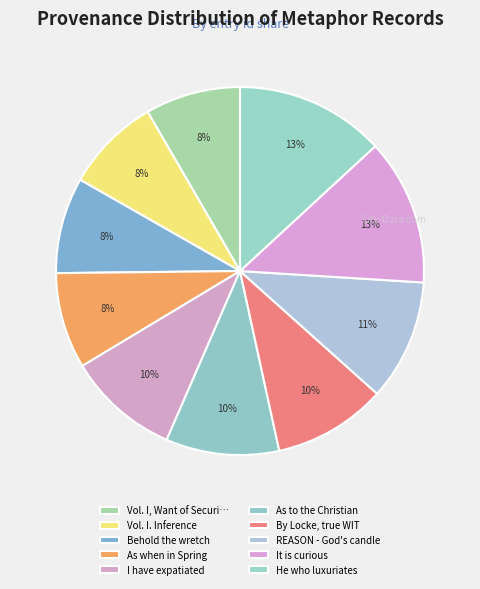

Is there a majority slice in this chart?

No